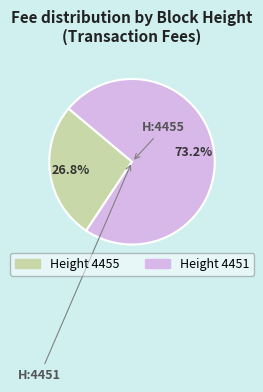

Approximately how many times larger is the value at Height 4451 compared to Height 4455?

2.7